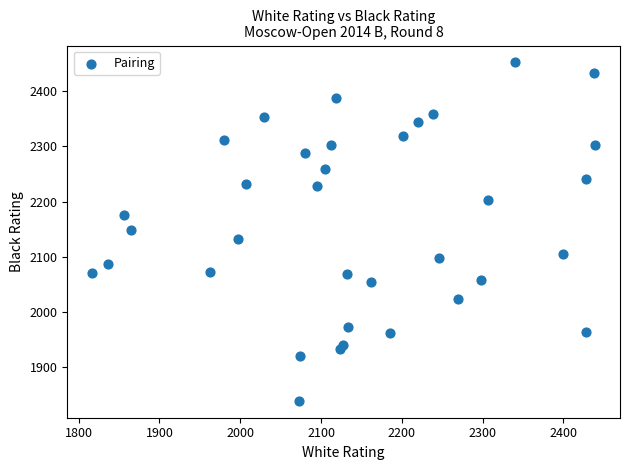

What is the range of X values (max minus min)?

622